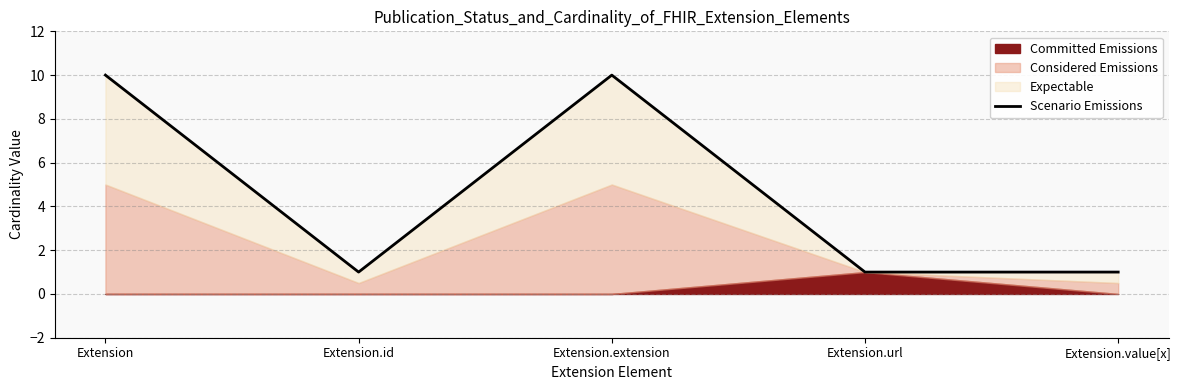

Where is the first local maximum?

Extension.extension